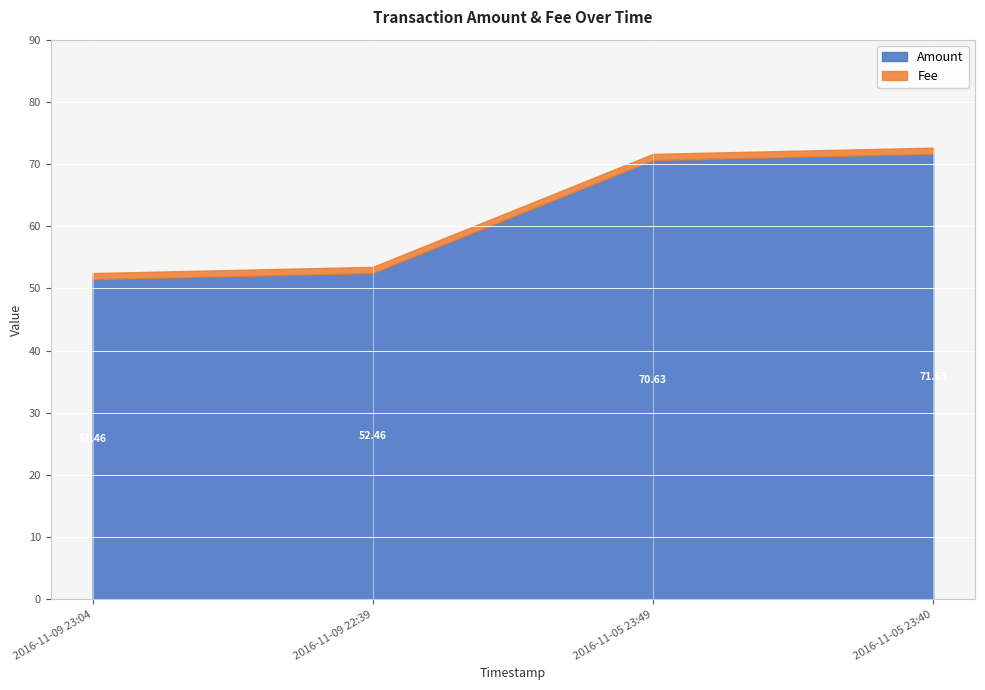

At 2016-11-09 22:39, list the series in order from smallest to largest.

Fee, Amount